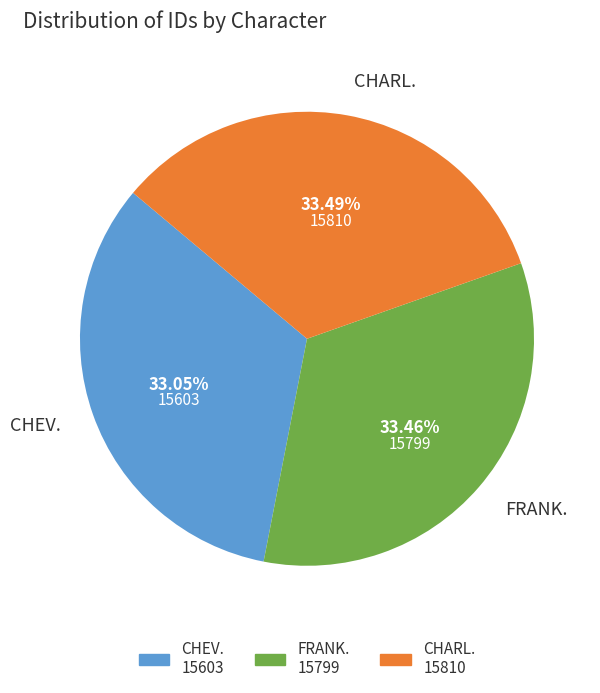

How many slices are in this pie chart?

3